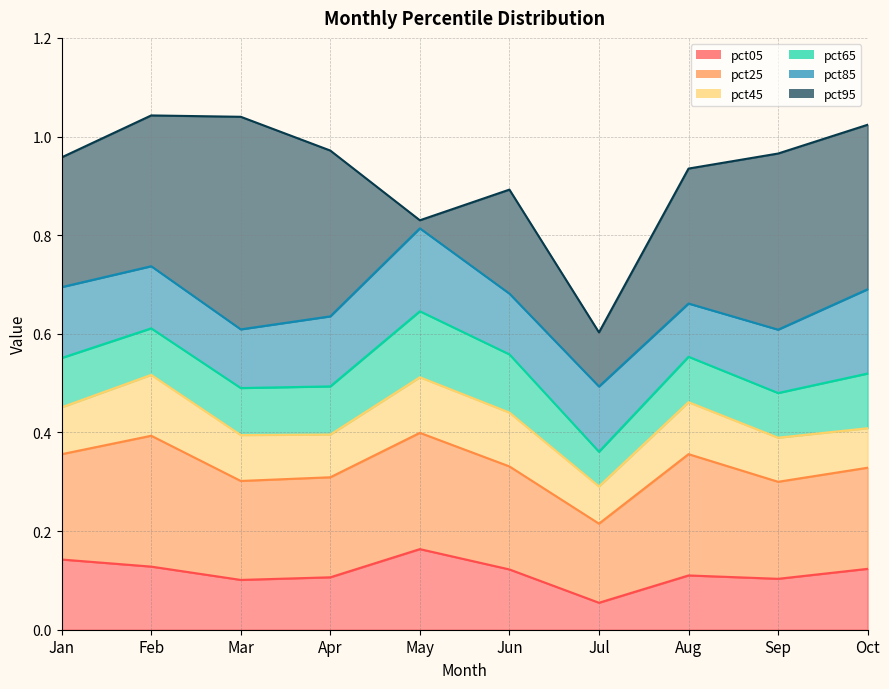

At which category does pct45 reach its first local valley?

Mar